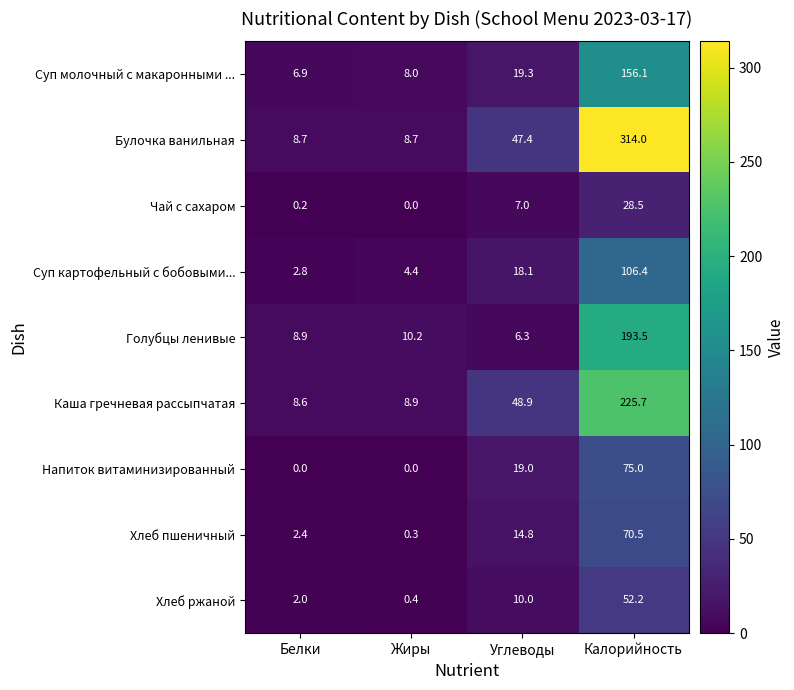

At Калорийность, list the series in order from smallest to largest.

Чай с сахаром, Хлеб ржаной, Хлеб пшеничный, Напиток витаминизированный, Суп картофельный с бобовыми..., Суп молочный с макаронными ..., Голубцы ленивые, Каша гречневая рассыпчатая, Булочка ванильная